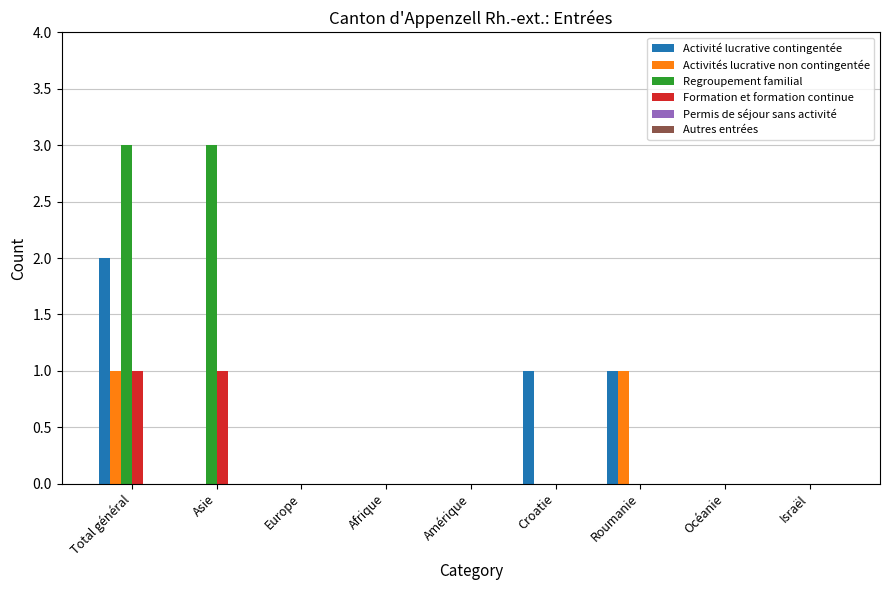

The Regroupement familial series shows 3 at Total général. True or false?

True